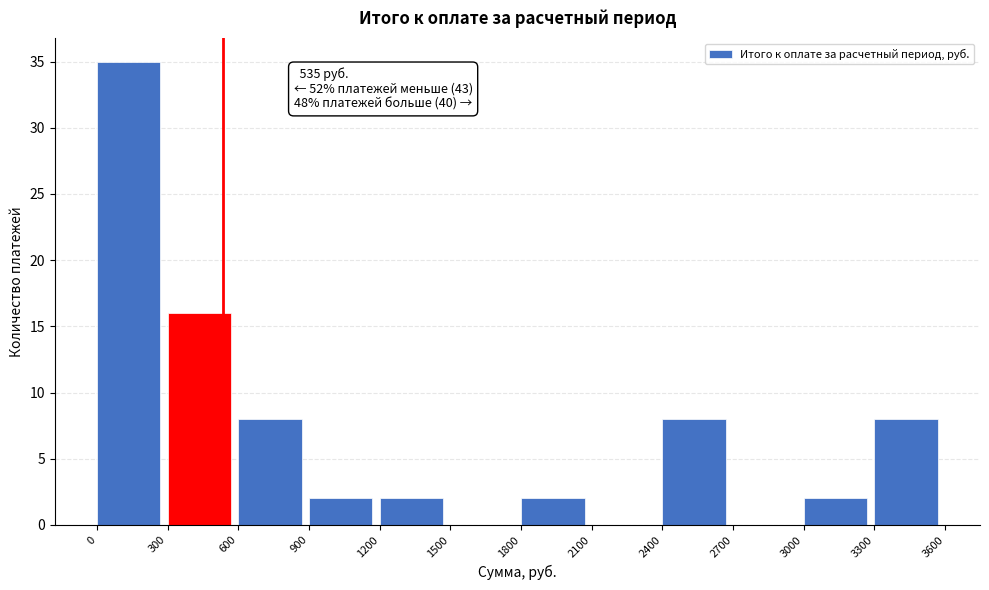

Which range on the x-axis has the tallest bar?

0 to 300